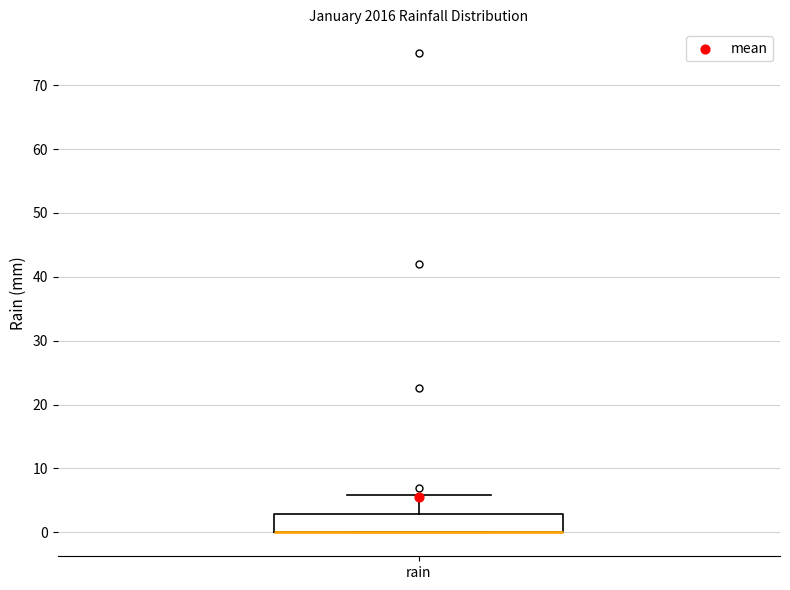

Transcribe this box plot: give where the median line is, the range the box spans, and where the two whiskers end, as read against the y-axis. The values are not printed on the chart, so give them approximately, as read against the axis.

median 0 (drawn on the box's lower edge), box 0 to 3, whiskers 0 to 6